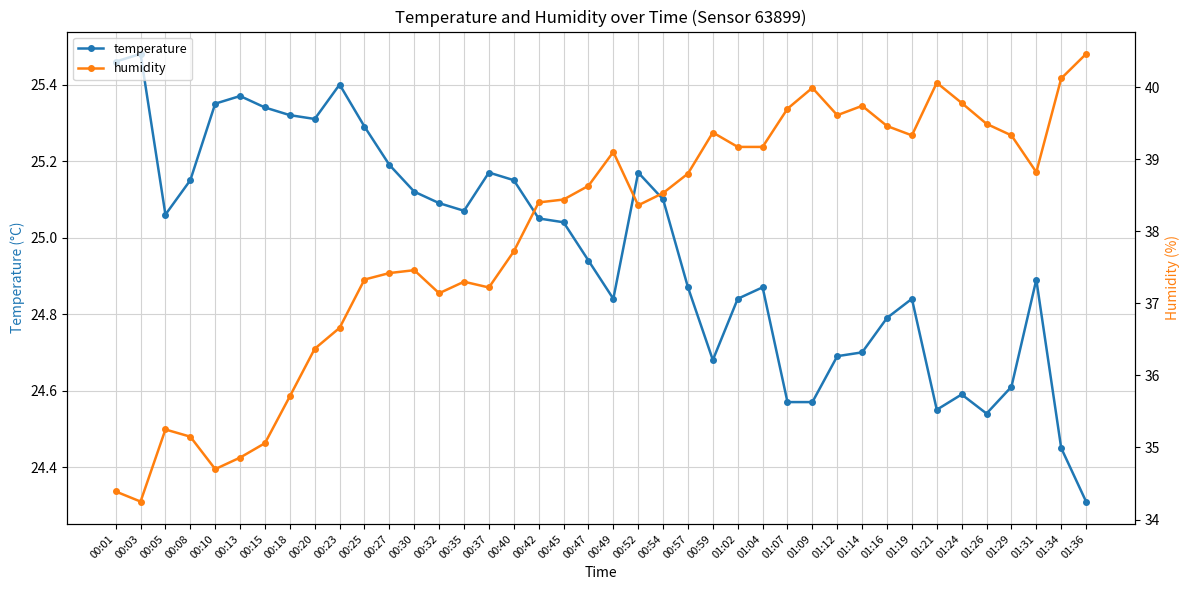

How many interior local valleys does the temperature series have?

7